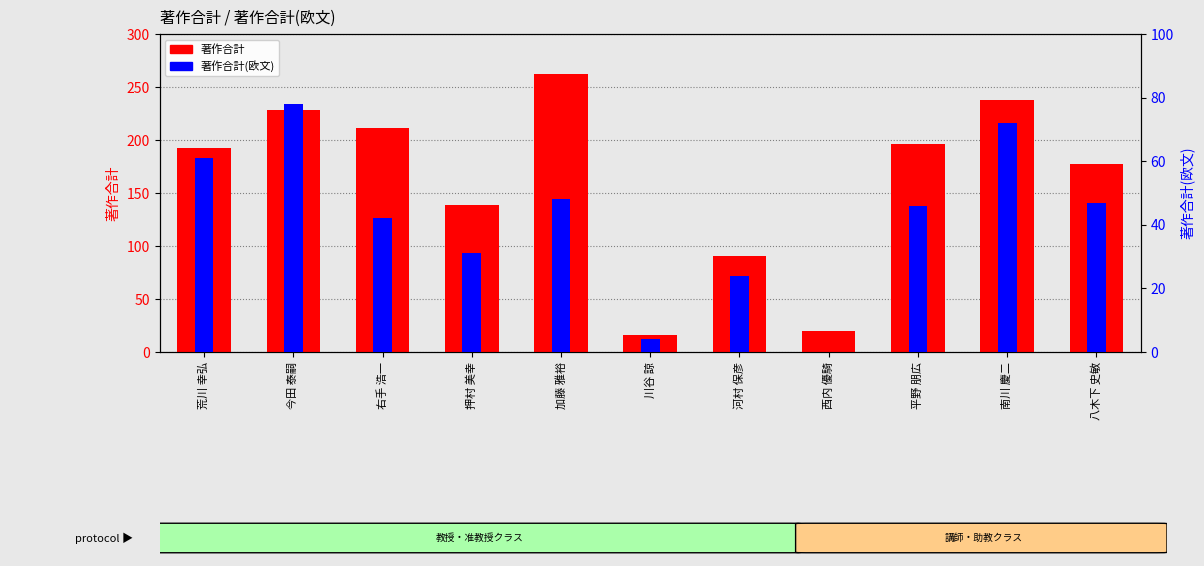

What is the value of the 著作合計(欧文) bar at the 5th from the left?

48